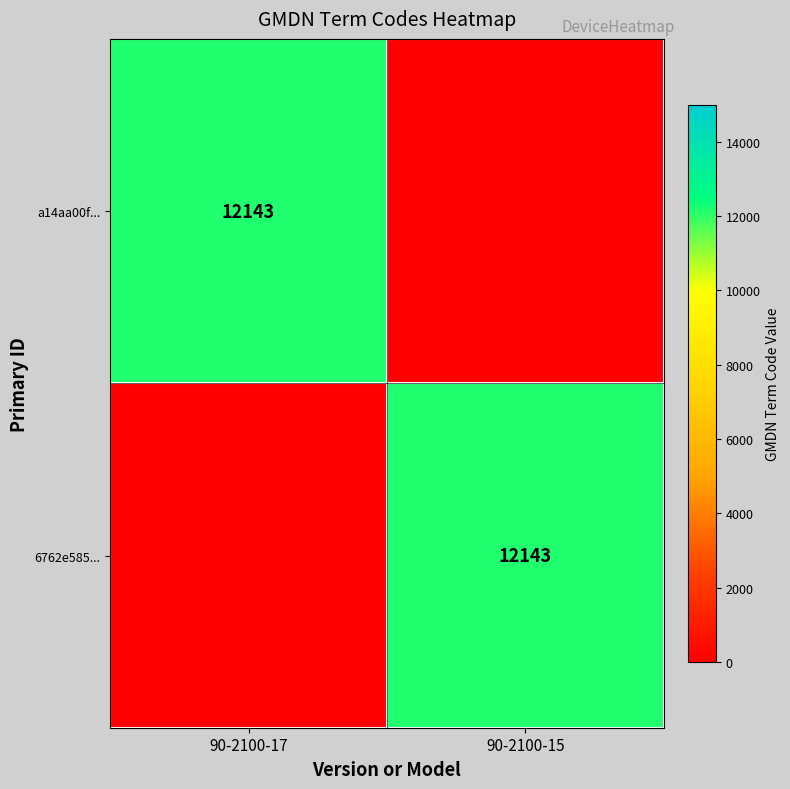

Is it true that a14aa00f... equals 4613 at 90-2100-17?

False